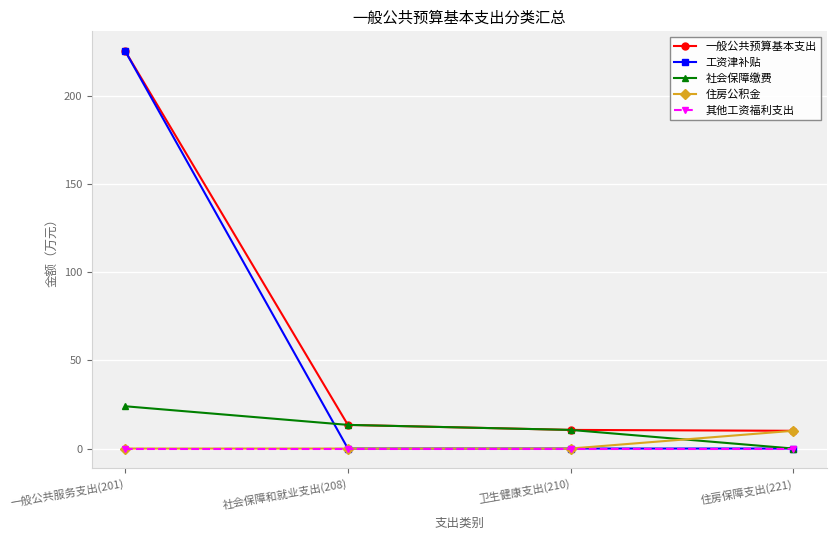

What is the maximum value for 工资津补贴?

225.3